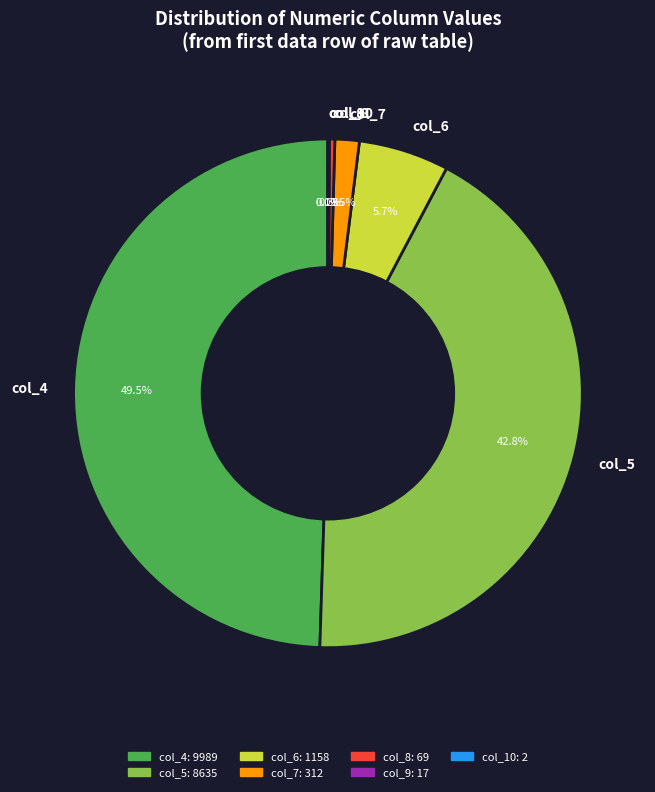

Which category has the biggest portion of the pie?

col_4